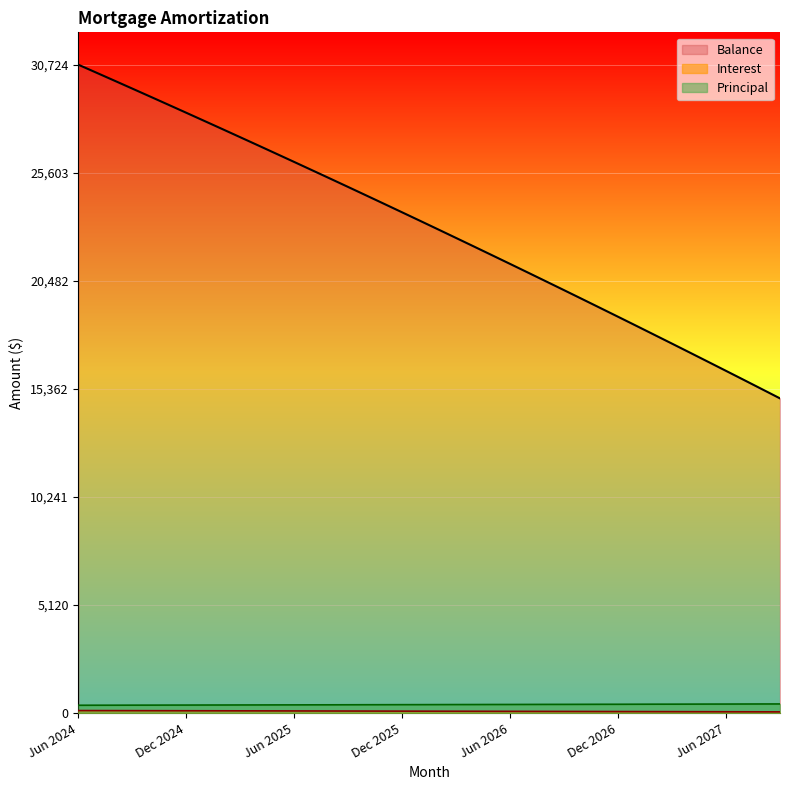

Reading right to left, what are all the values shown in this chart?

Interest: Sep 2027=60.8	Aug 2027=62.5	Jul 2027=64.2	Jun 2027=65.9	May 2027=67.6	Apr 2027=69.3	Mar 2027=71.0	Feb 2027=72.7	Jan 2027=74.3	Dec 2026=76.0	Nov 2026=77.7	Oct 2026=79.3	Sep 2026=81.0	Aug 2026=82.6	Jul 2026=84.2	Jun 2026=85.9	May 2026=87.5	Apr 2026=89.1	Mar 2026=90.7	Feb 2026=92.3	Jan 2026=93.9	Dec 2025=95.5	Nov 2025=97.1	Oct 2025=98.7	Sep 2025=100.2	Aug 2025=101.8	Jul 2025=103.4	Jun 2025=104.9	May 2025=106.5	Apr 2025=108.0	Mar 2025=109.5	Feb 2025=111.1	Jan 2025=112.6	Dec 2024=114.1	Nov 2024=115.6	Oct 2024=117.1	Sep 2024=118.6	Aug 2024=120.1	Jul 2024=121.6	Jun 2024=123.1
Principal: Sep 2027=436.0	Aug 2027=435.0	Jul 2027=433.0	Jun 2027=431.0	May 2027=430.0	Apr 2027=428.0	Mar 2027=426.0	Feb 2027=425.0	Jan 2027=423.0	Dec 2026=421.0	Nov 2026=420.0	Oct 2026=418.0	Sep 2026=416.0	Aug 2026=415.0	Jul 2026=413.0	Jun 2026=411.0	May 2026=410.0	Apr 2026=408.0	Mar 2026=407.0	Feb 2026=405.0	Jan 2026=403.0	Dec 2025=402.0	Nov 2025=400.0	Oct 2025=399.0	Sep 2025=397.0	Aug 2025=395.0	Jul 2025=394.0	Jun 2025=392.0	May 2025=391.0	Apr 2025=389.0	Mar 2025=388.0	Feb 2025=386.0	Jan 2025=385.0	Dec 2024=383.0	Nov 2024=382.0	Oct 2024=380.0	Sep 2024=379.0	Aug 2024=377.0	Jul 2024=376.0	Jun 2024=374.0